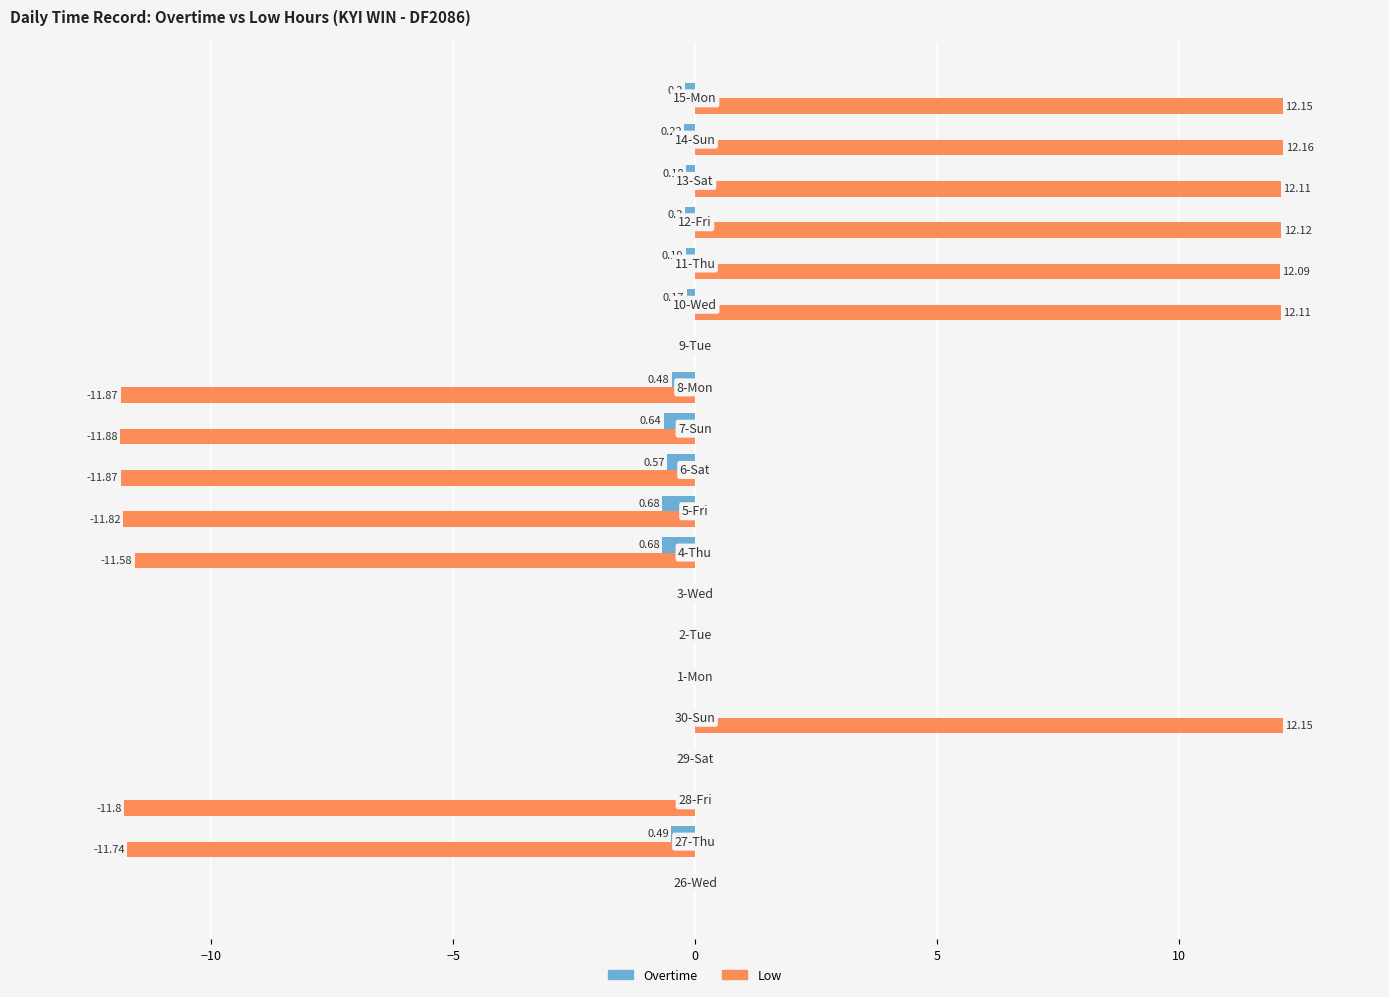

What is the sum of all Low values?

2.3